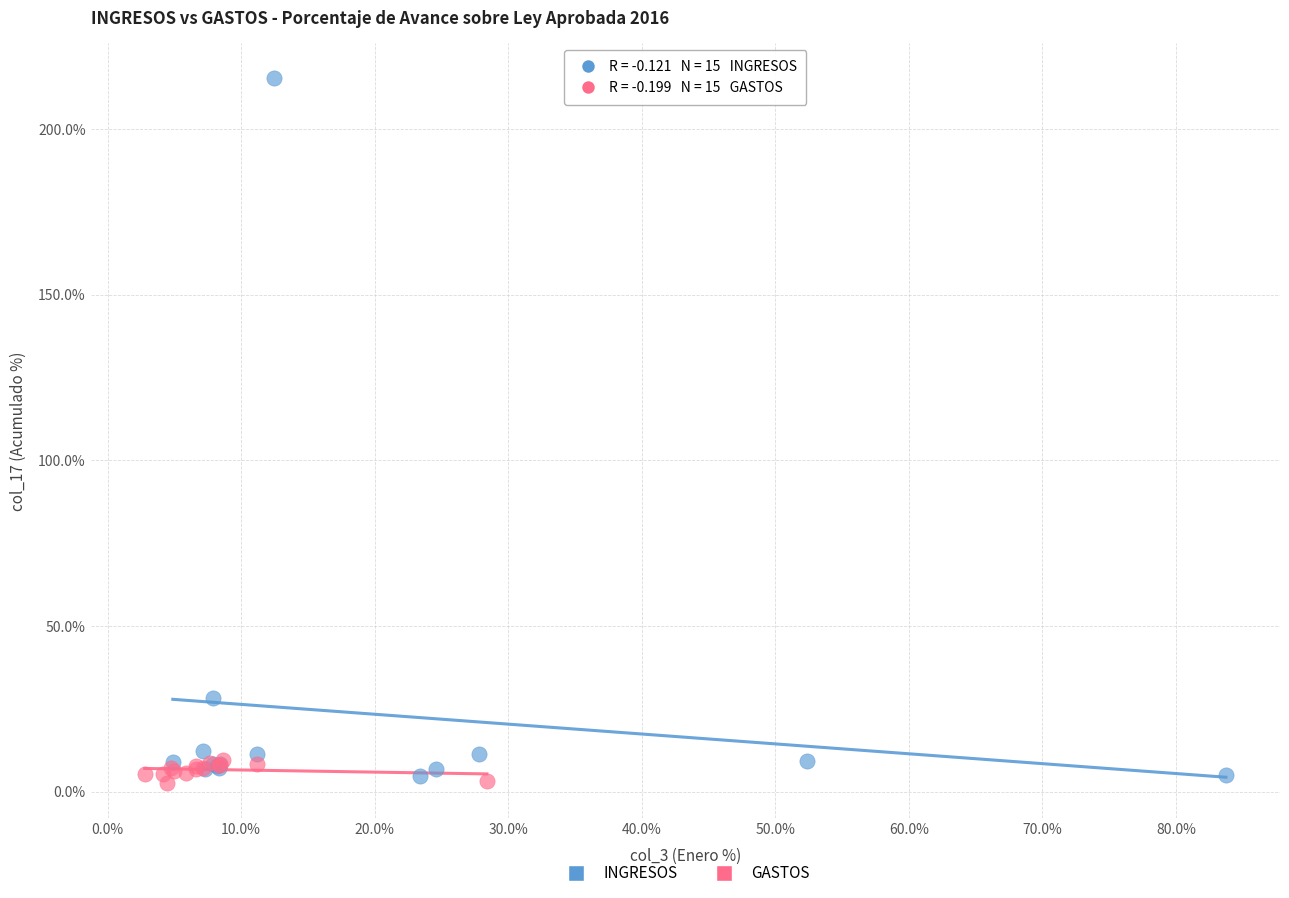

Which series reaches the maximum Y coordinate?

INGRESOS